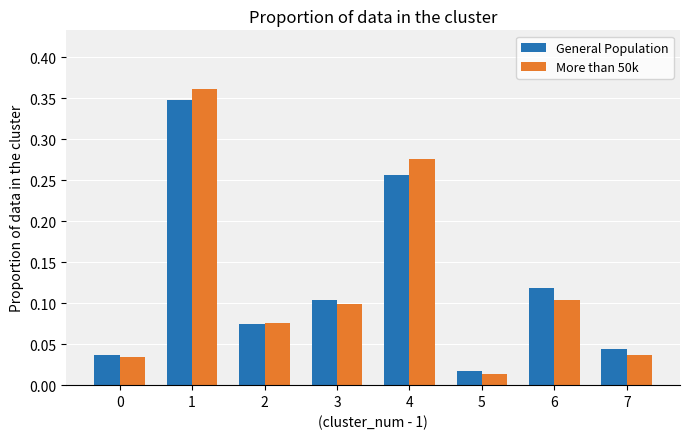

Which series has the widest spread of values?

More than 50k